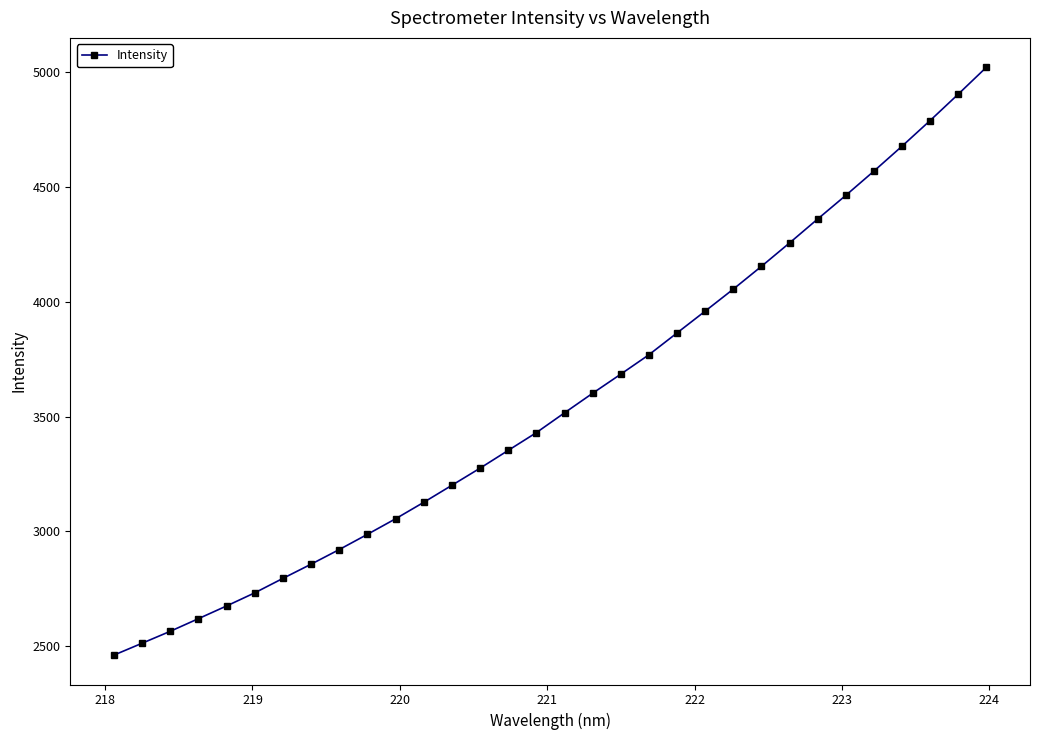

What is the greatest value displayed?

5019.4